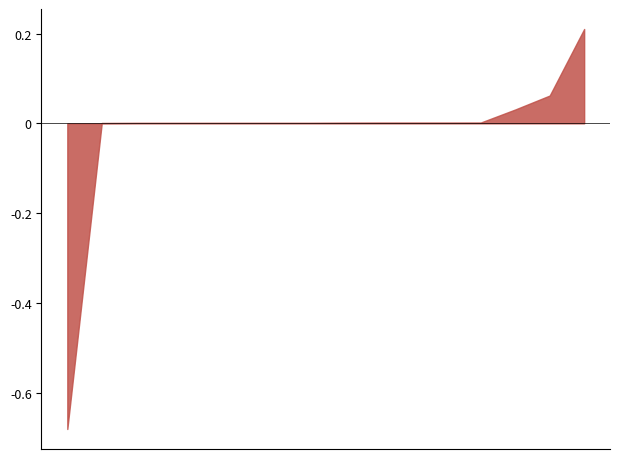

Does the chart have visible grid lines?

No